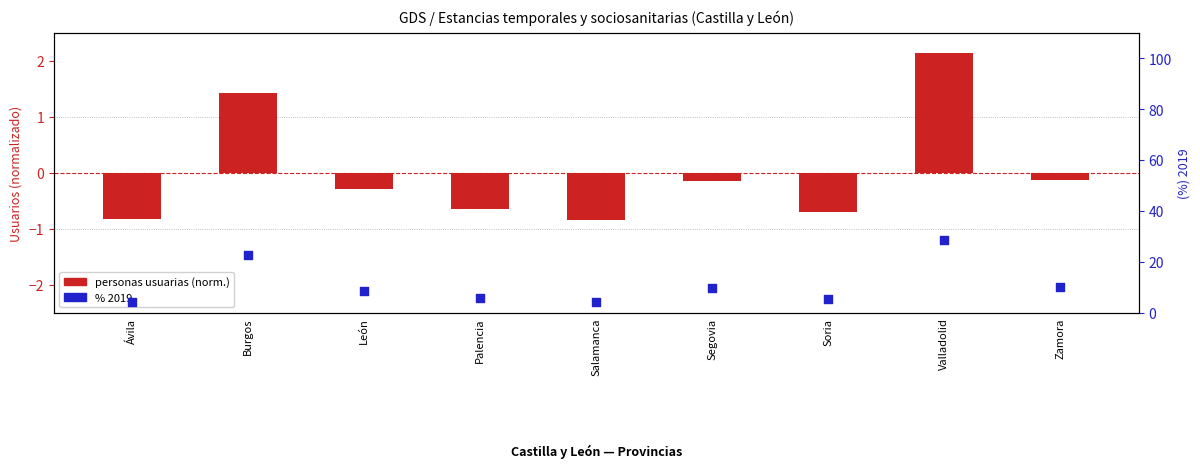

Which series has the largest Y range (max minus min)?

% 2019